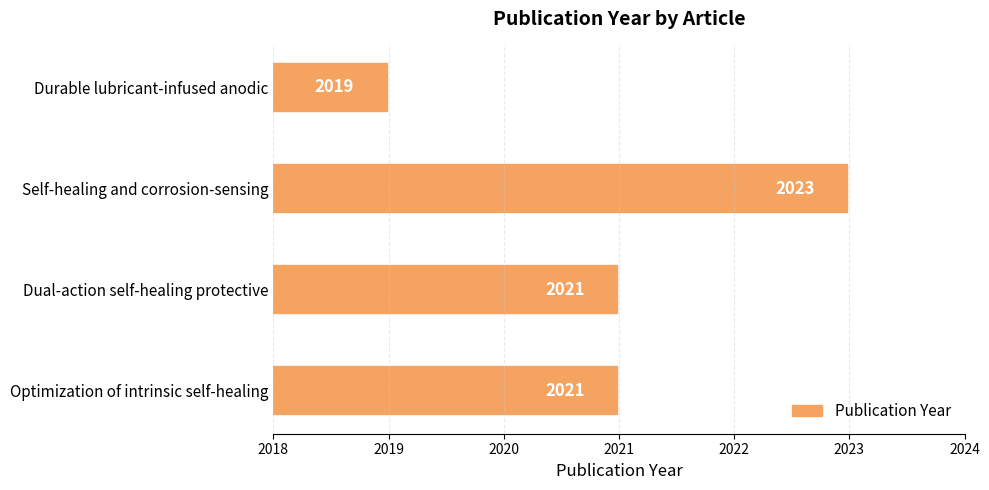

Reading bottom to top, what are all the values shown in this chart?

Optimization of intrinsic self-healing=2021	Dual-action self-healing protective=2021	Self-healing and corrosion-sensing=2023	Durable lubricant-infused anodic=2019